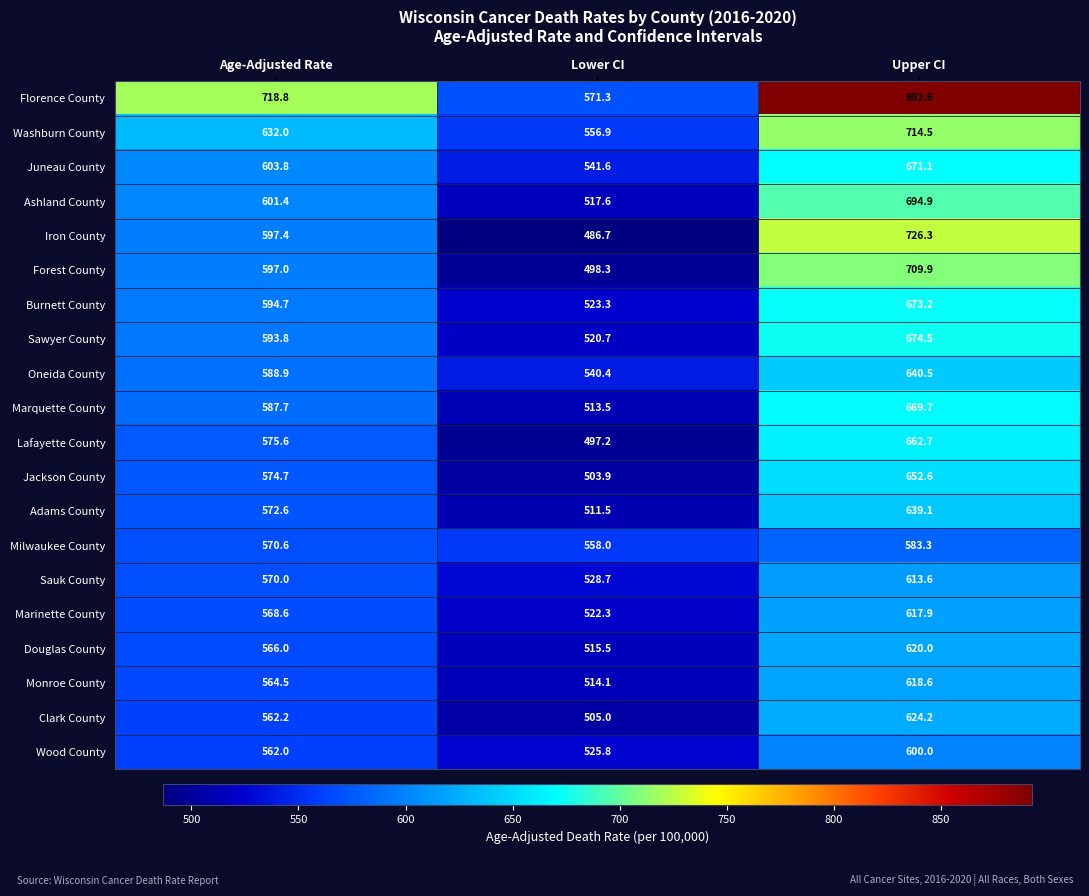

Which category has the lowest value across all series?

Lower CI